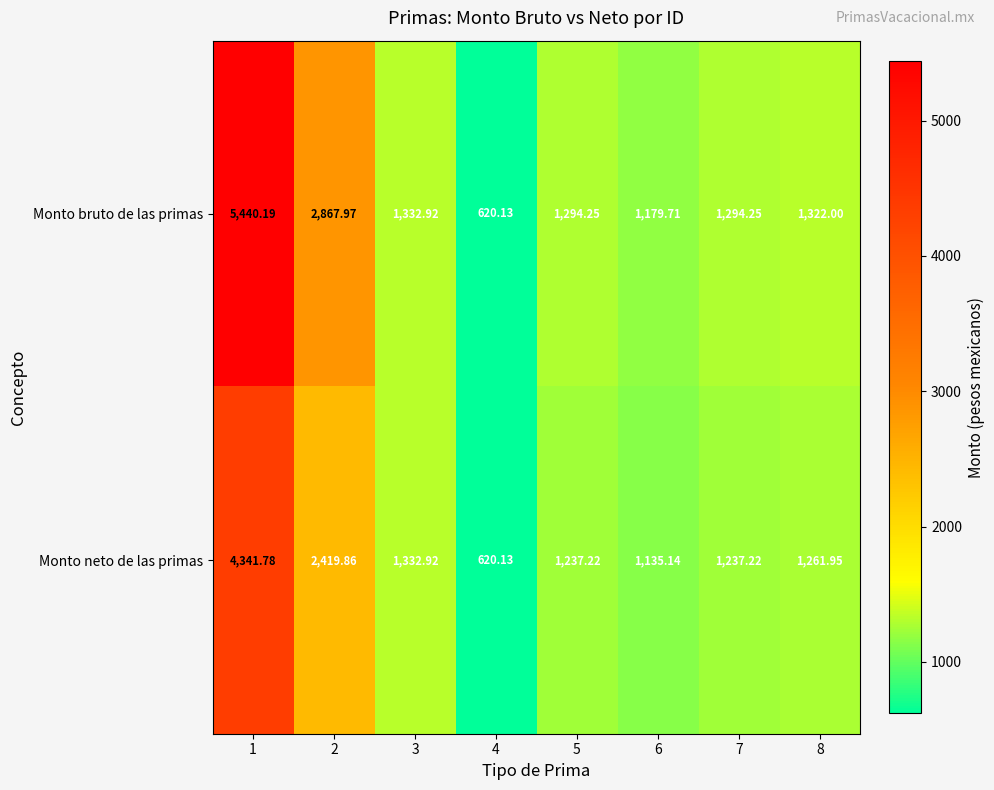

List the series in order of their overall mean, lowest first.

Monto neto de las primas, Monto bruto de las primas